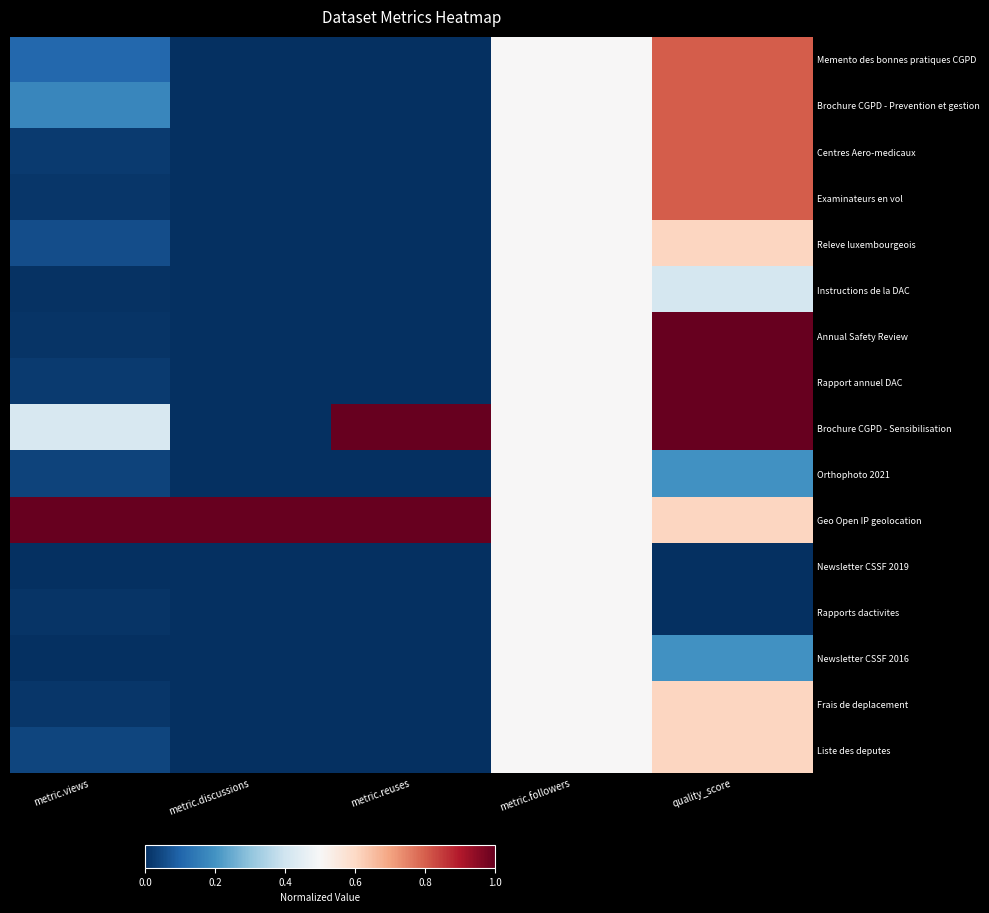

Which series has the largest total across all categories?

Geo Open IP geolocation